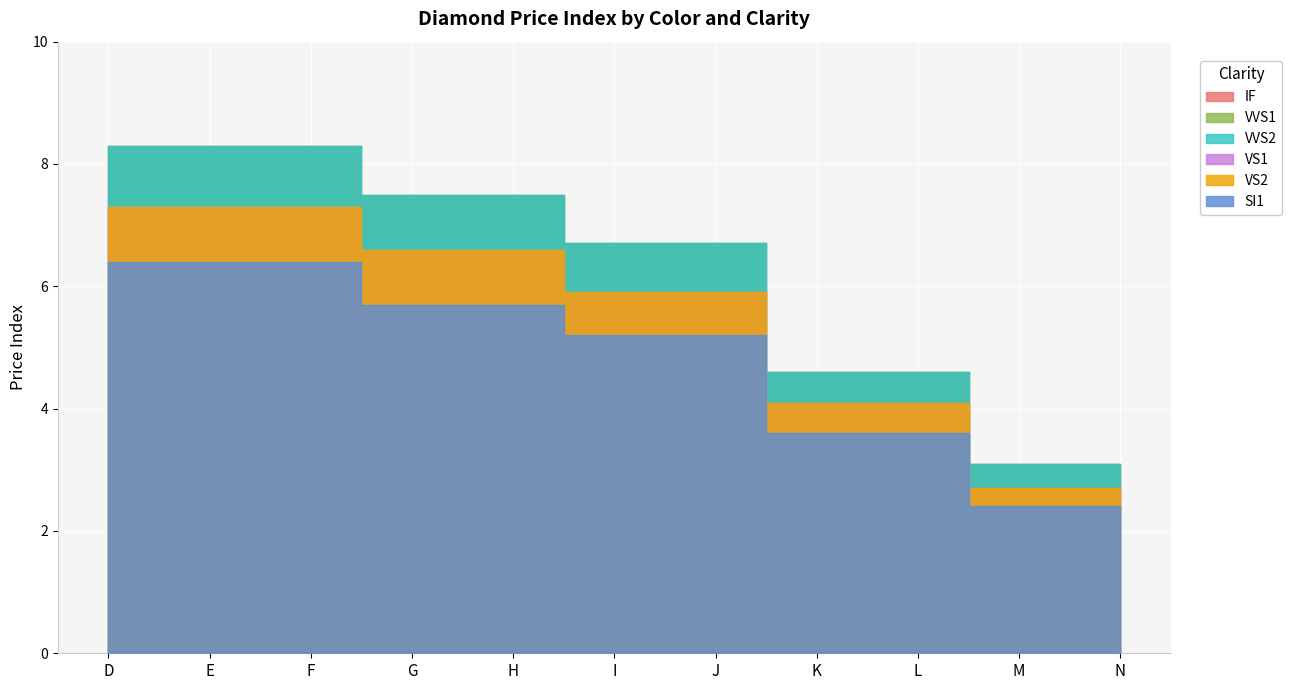

Which series changed the most between E and F?

IF